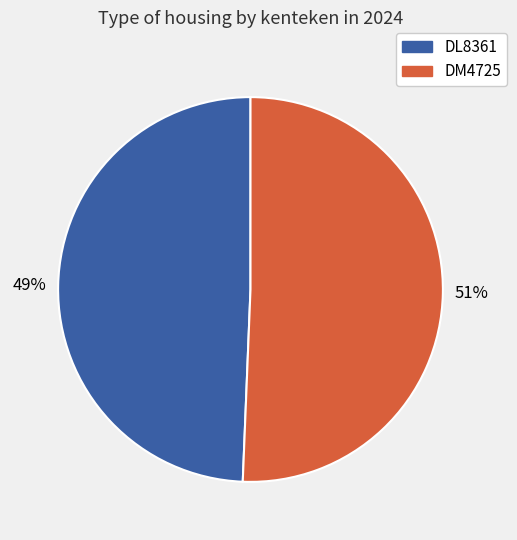

Is the sum of DM4725 and DL8361 greater than half?

Yes